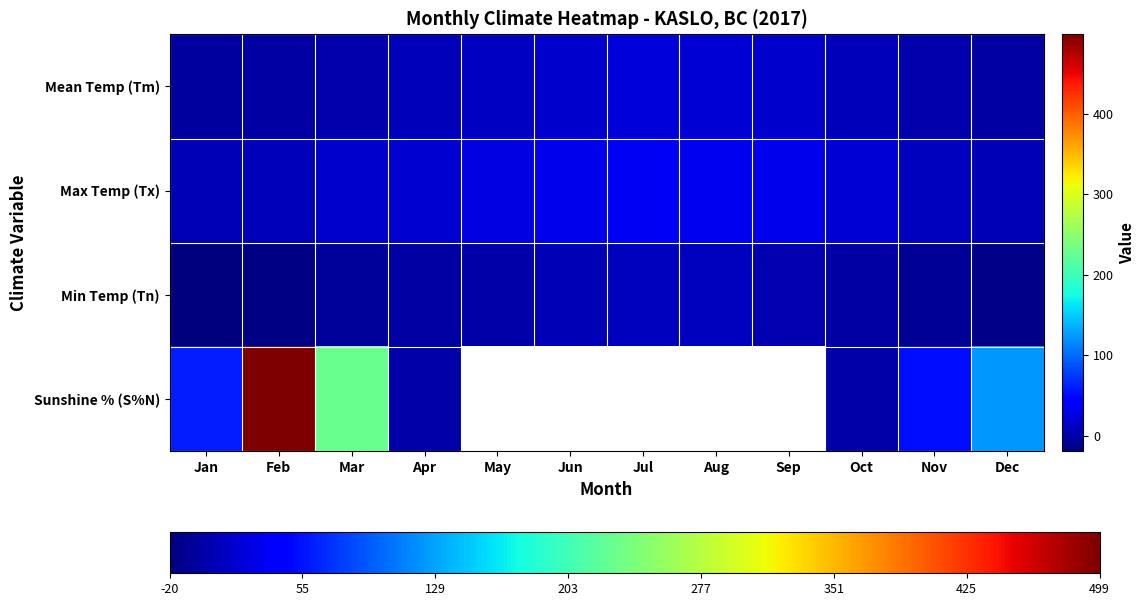

At which category is the sum across all series the highest?

Feb